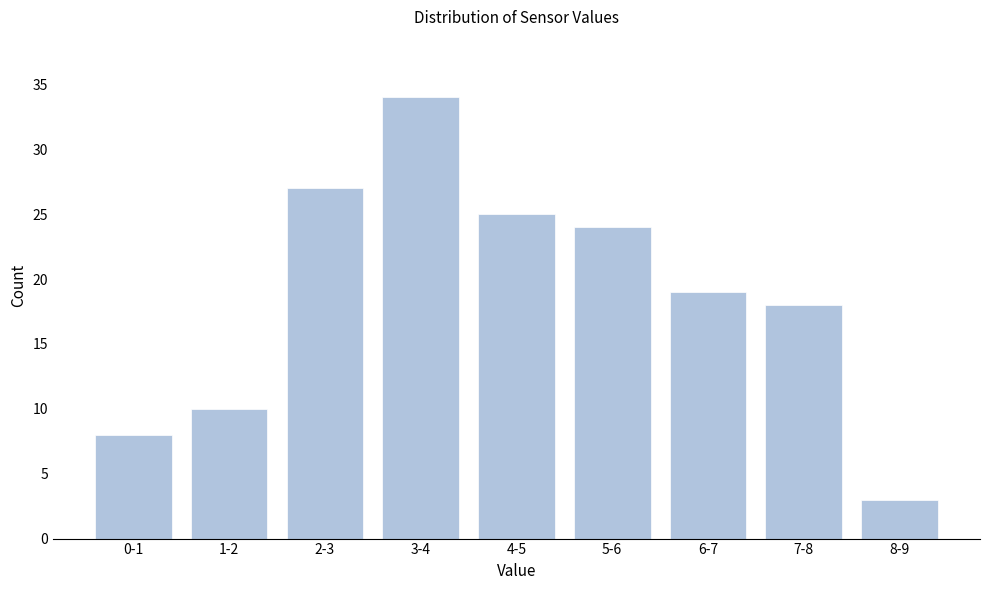

Reading left to right, extract all data points from this chart.

8	10	27	34	25	24	19	18	3